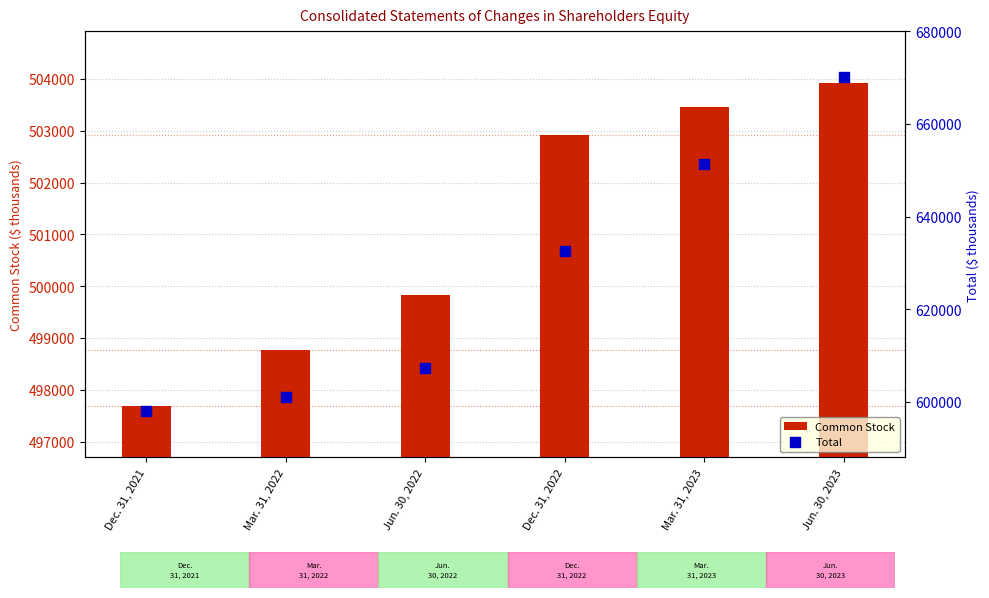

Which series reaches the minimum Y coordinate?

Common Stock